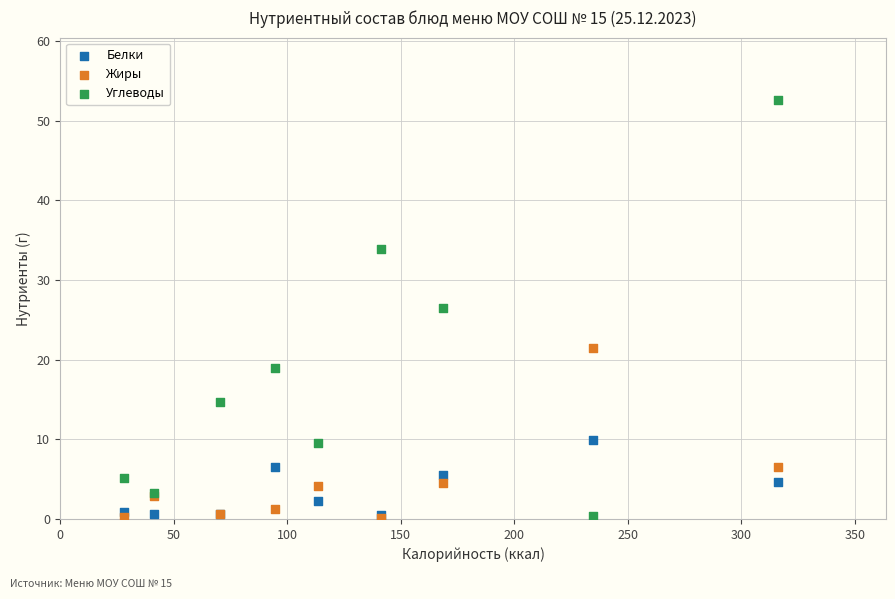

Which series contains the highest Y value?

Углеводы